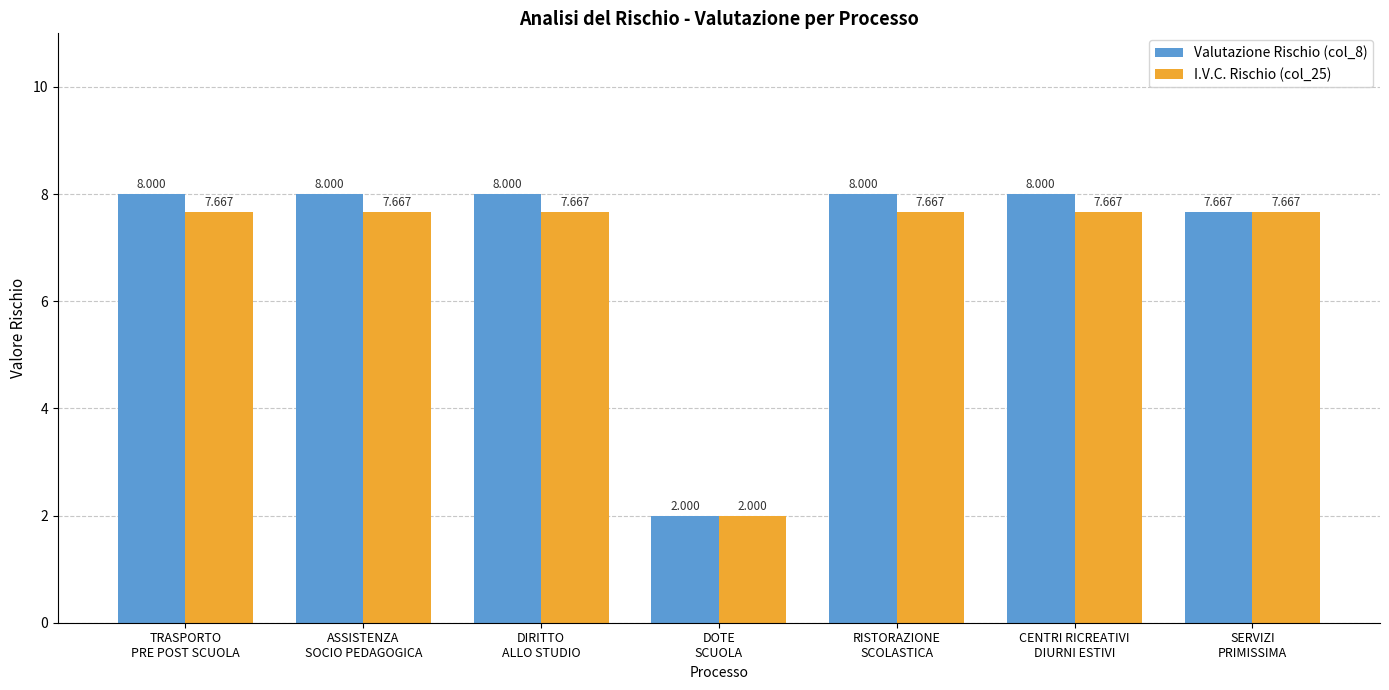

True or false: I.V.C. Rischio (col_25) has a value of 7.7 at DIRITTO
ALLO STUDIO.

True